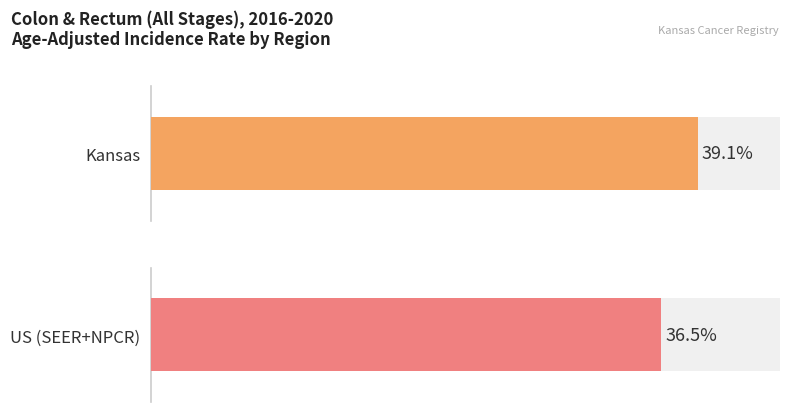

Which category has the highest value across all series?

Kansas